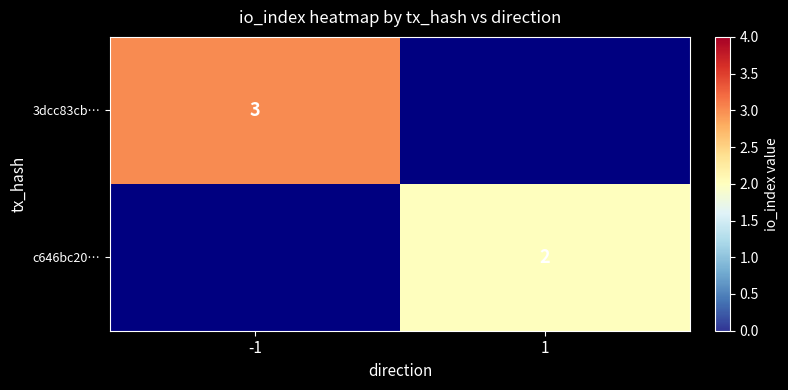

The value of c646bc20… at 1 is 1. True or false?

False